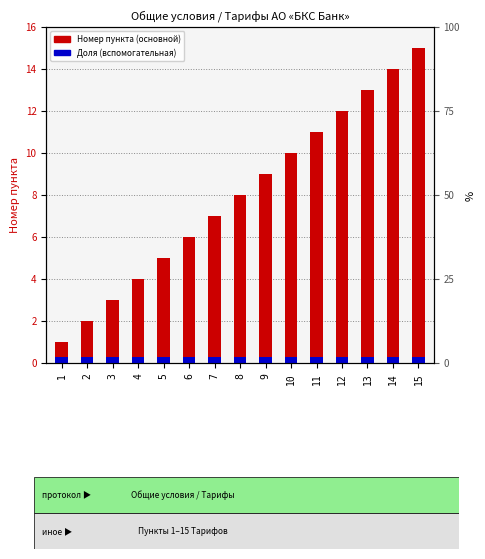

At which category does the chart reach its peak across all series?

15